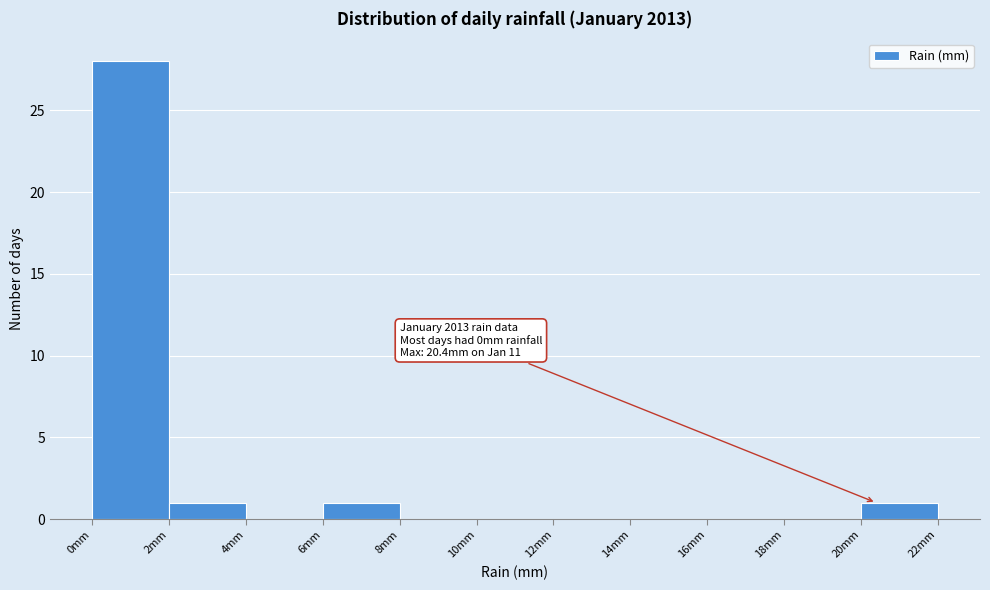

Over which range of the x-axis is the bar tallest?

0 to 2